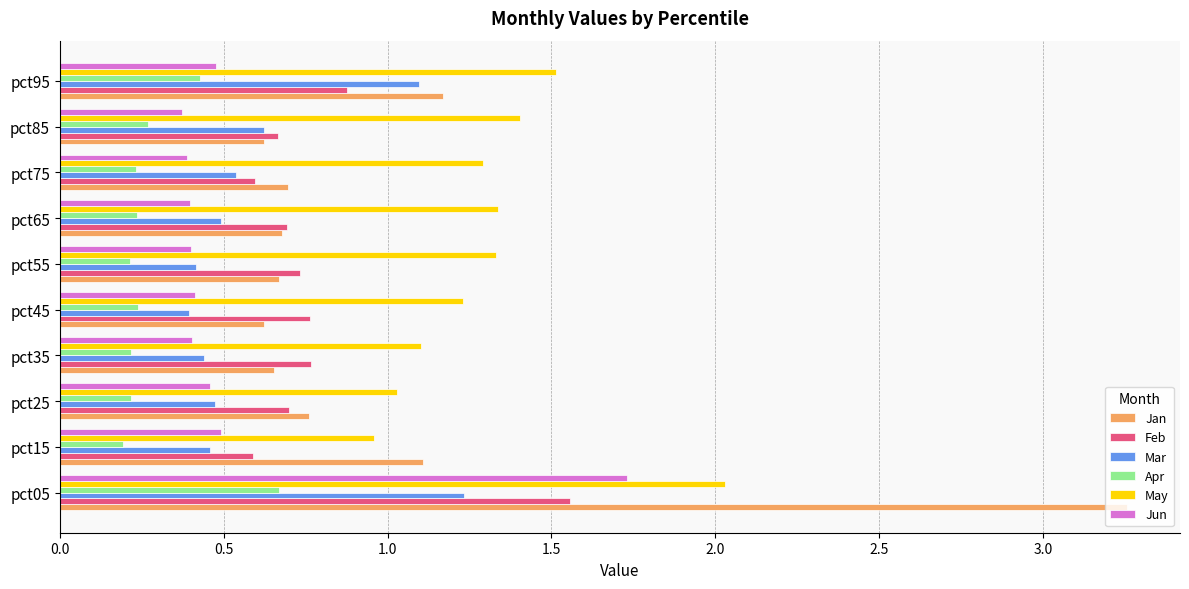

True or false: Feb has a value of 0.8 at pct45.

True